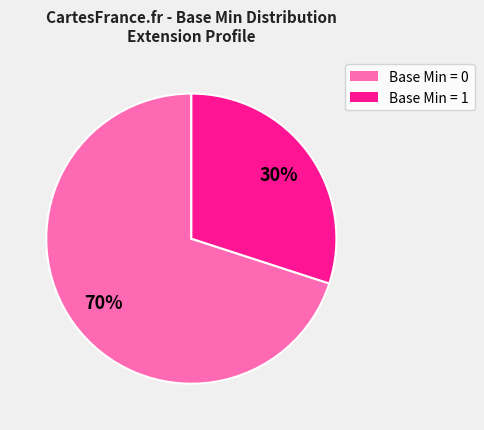

How many segments does this pie chart have?

2